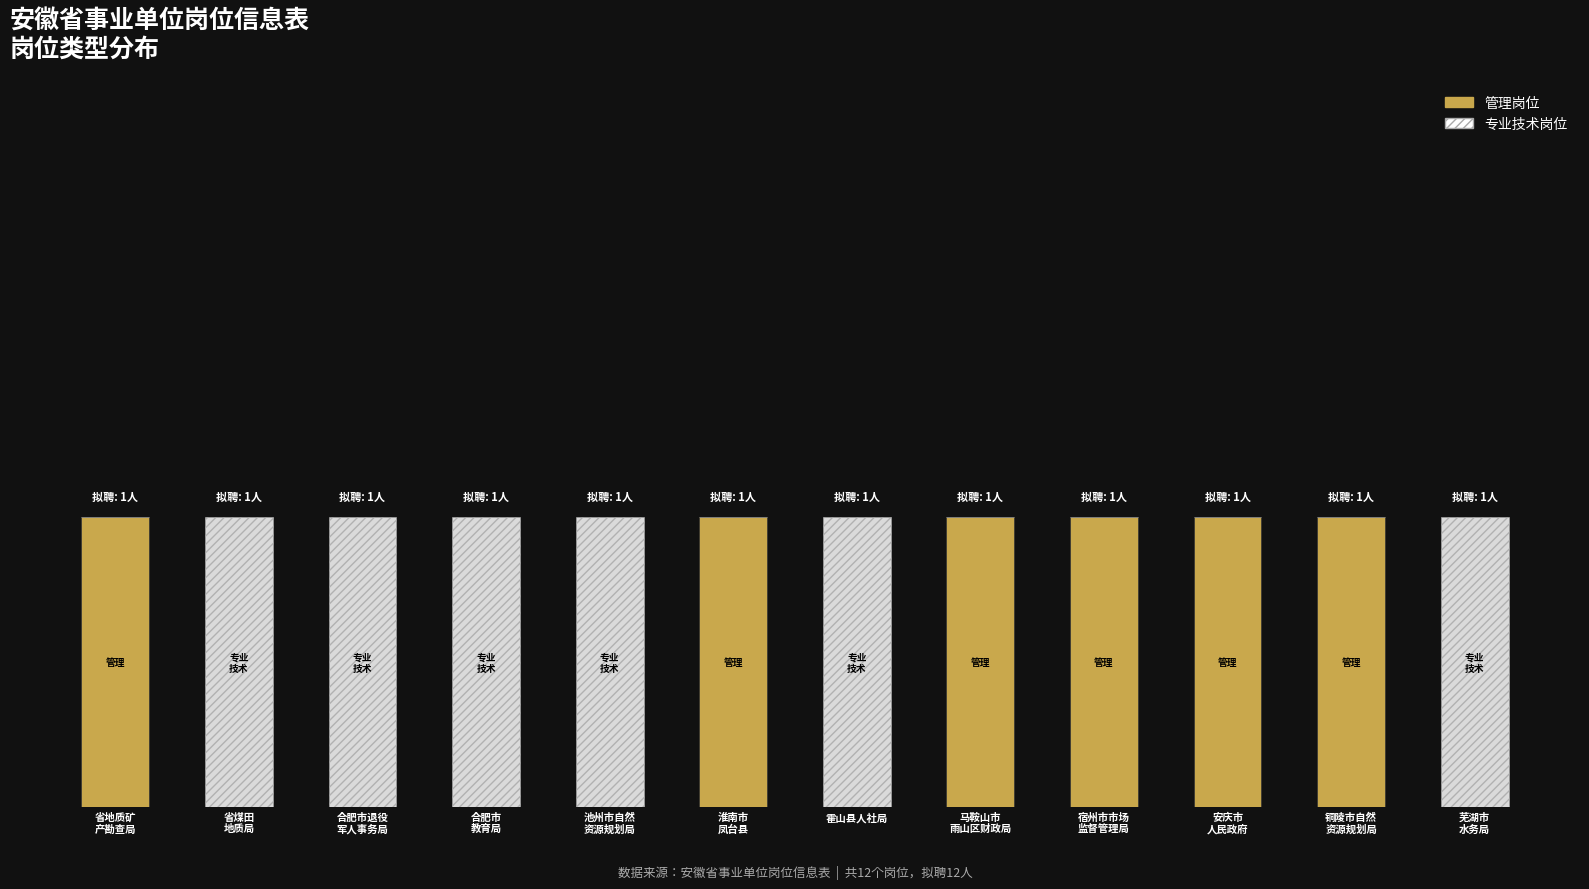

The 管理岗位 series shows 1 at 马鞍山市
雨山区财政局. True or false?

True